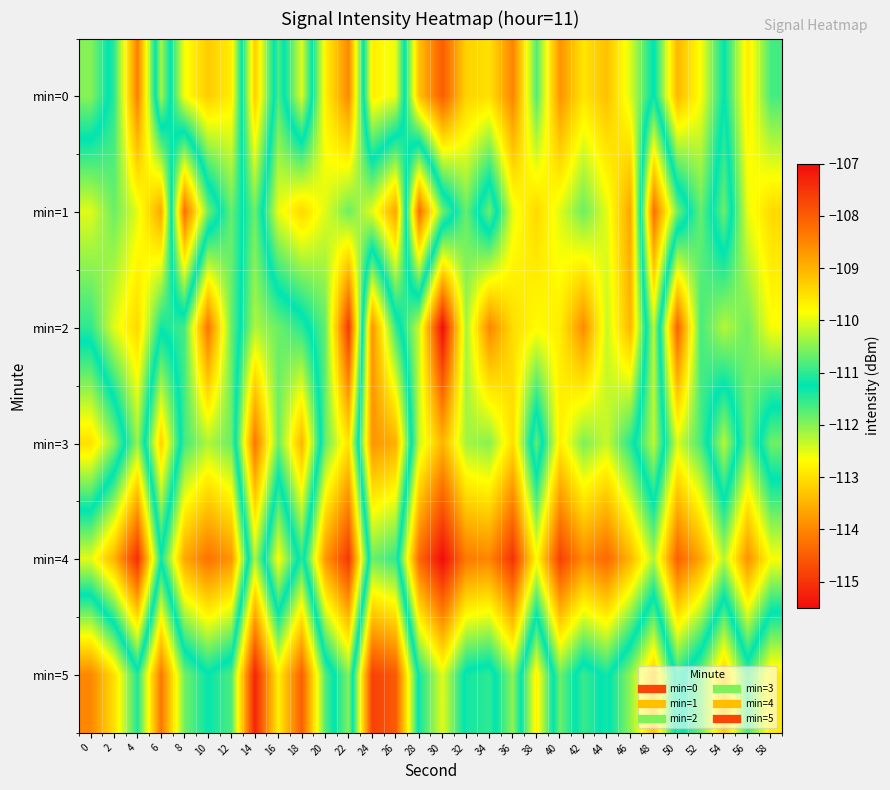

Which series has the largest total across all categories?

min=5